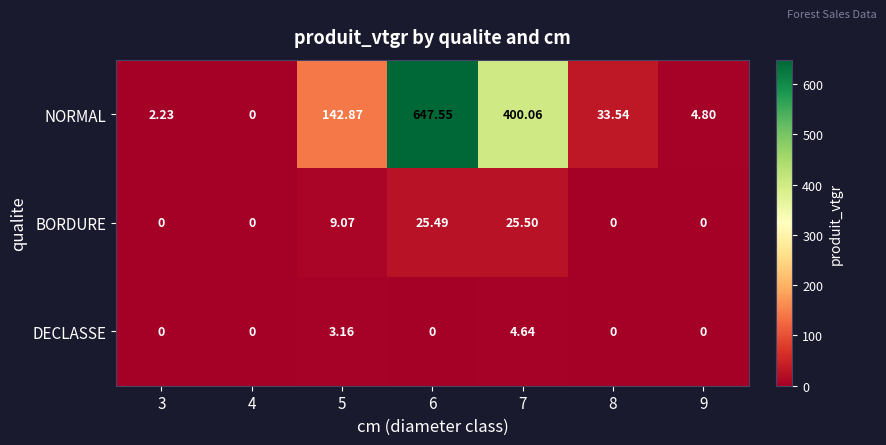

Which series has the largest total across all categories?

NORMAL